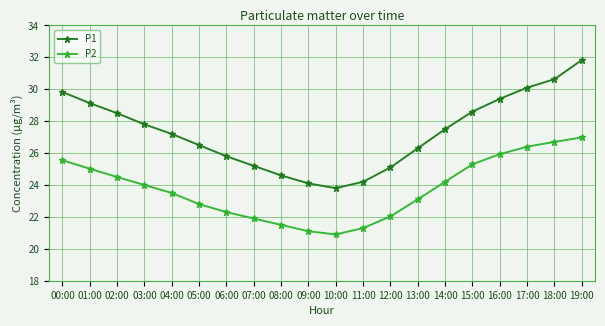

True or false: P2 and P1 cross at least once.

False